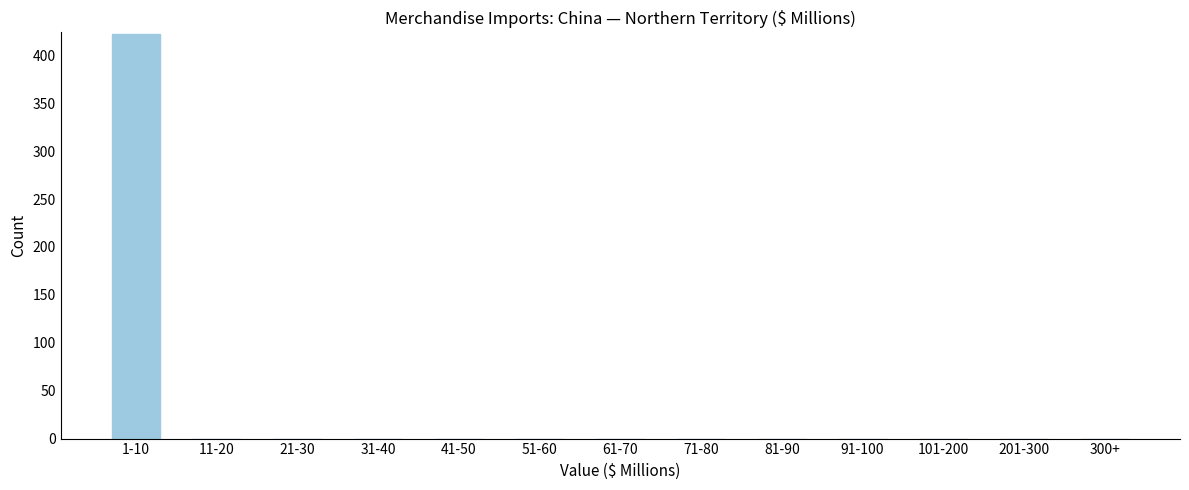

Reading left to right, list all the values displayed in this chart.

1-10=422	11-20=0	21-30=0	31-40=0	41-50=0	51-60=0	61-70=0	71-80=0	81-90=0	91-100=0	101-200=0	201-300=0	300+=0